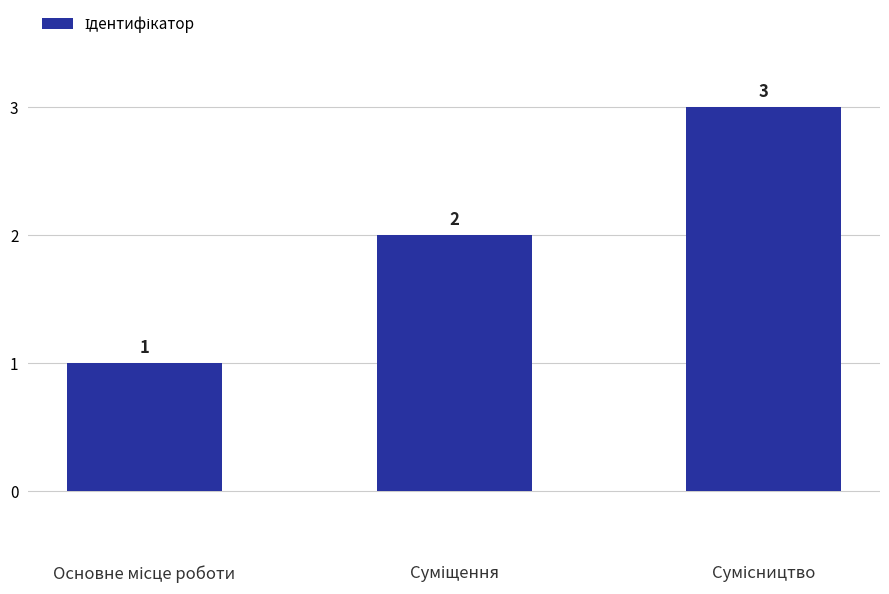

What is the sum of all values?

6